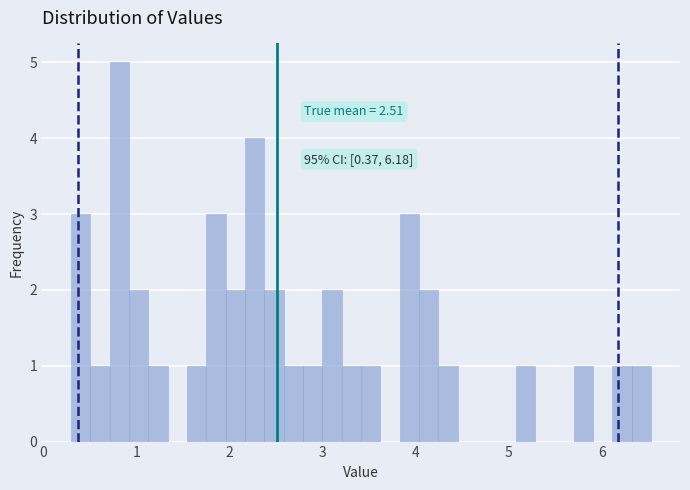

Read against the x-axis, roughly where is the centre of the tallest bar?

0.8